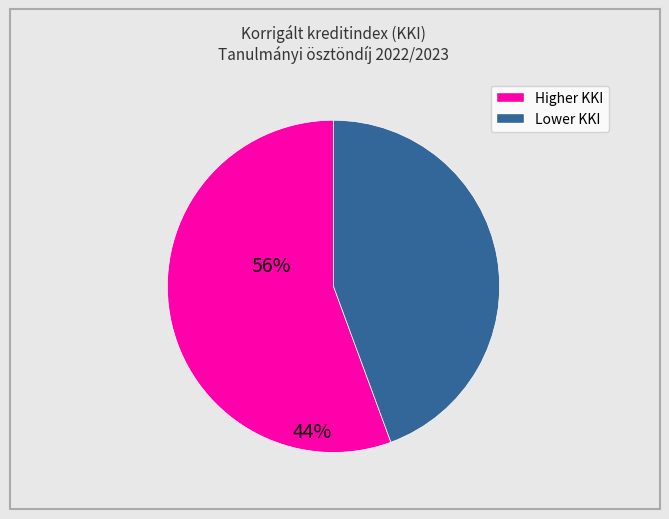

Is there any slice that represents more than half of the pie?

Yes